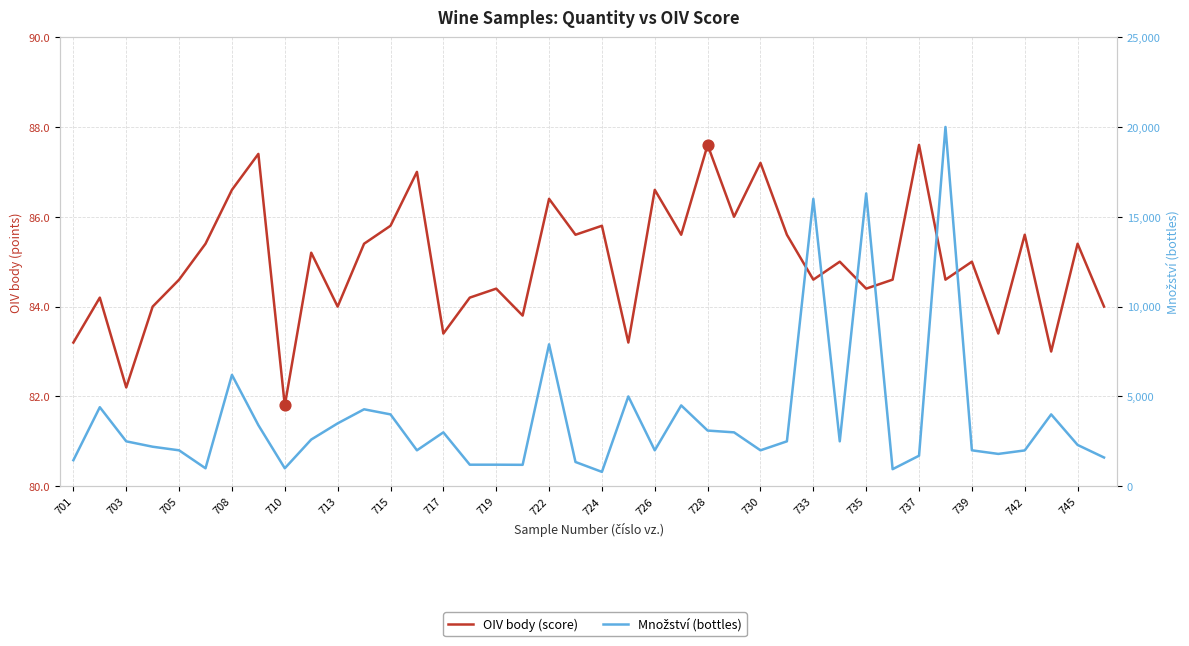

At how many categories does at least one series exceed 13236?

3